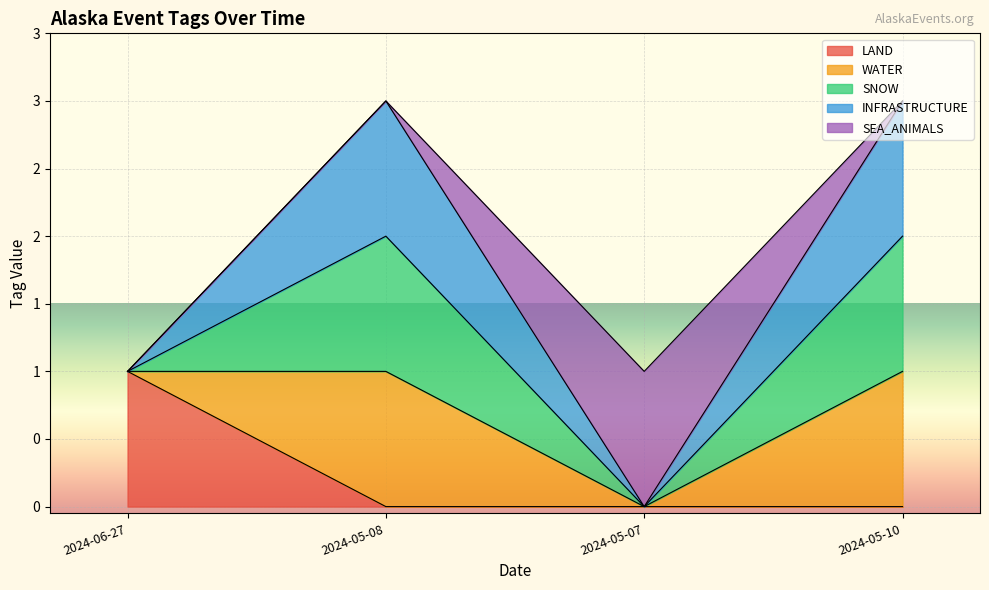

At how many categories does at least one series exceed 2?

2